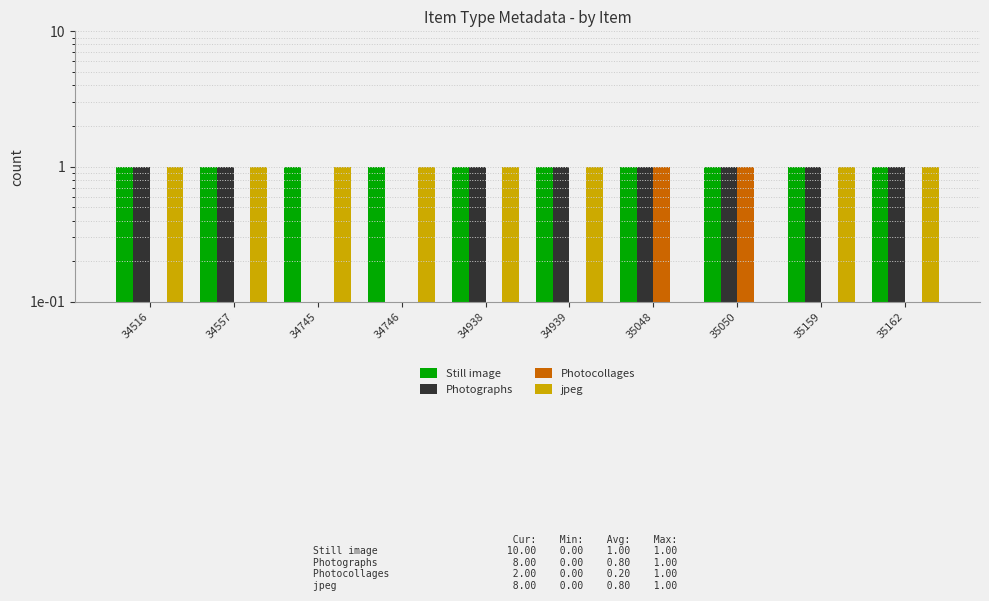

What is the value of the jpeg bar at the 3rd from the left?

1